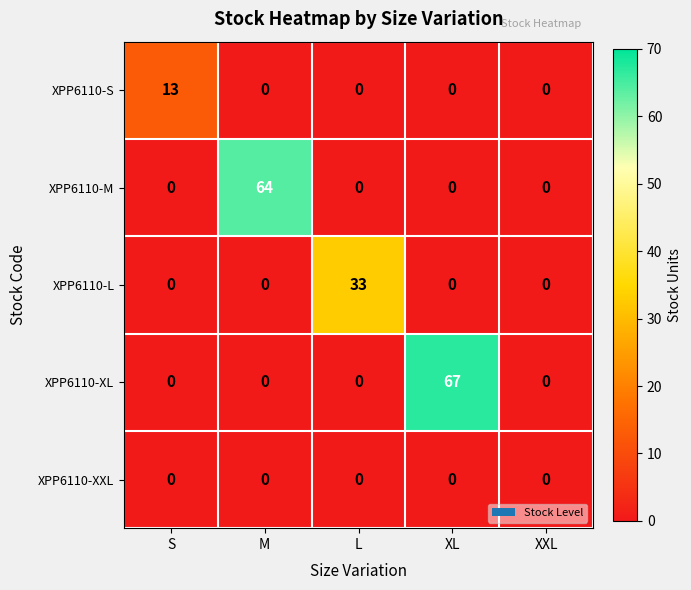

List the series in order of their peak value, highest first.

XPP6110-XL, XPP6110-M, XPP6110-L, XPP6110-S, XPP6110-XXL